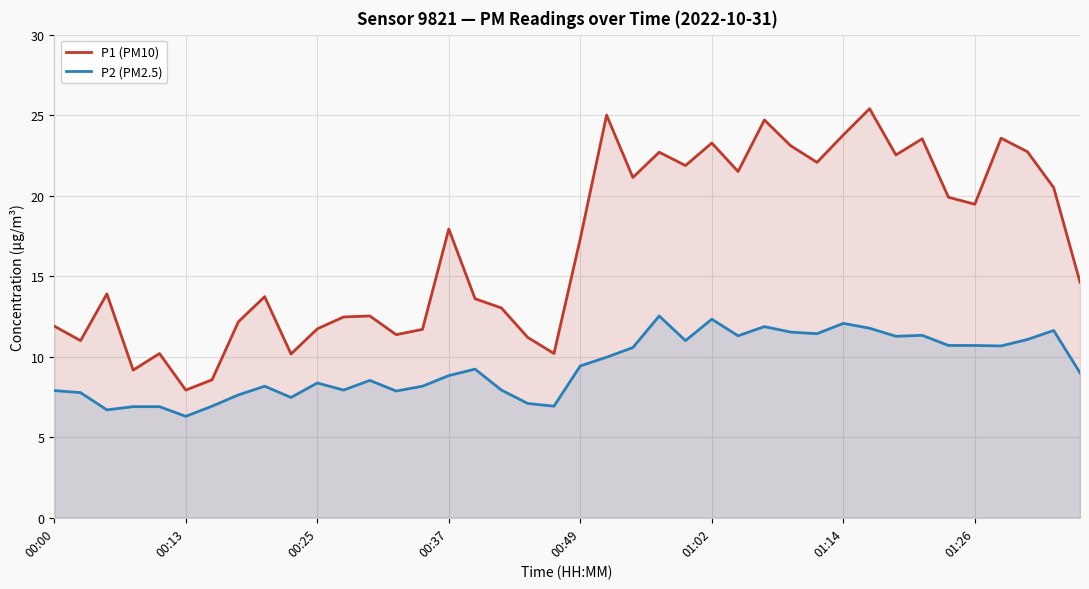

True or false: P2 (PM2.5) and P1 (PM10) cross at least once.

False